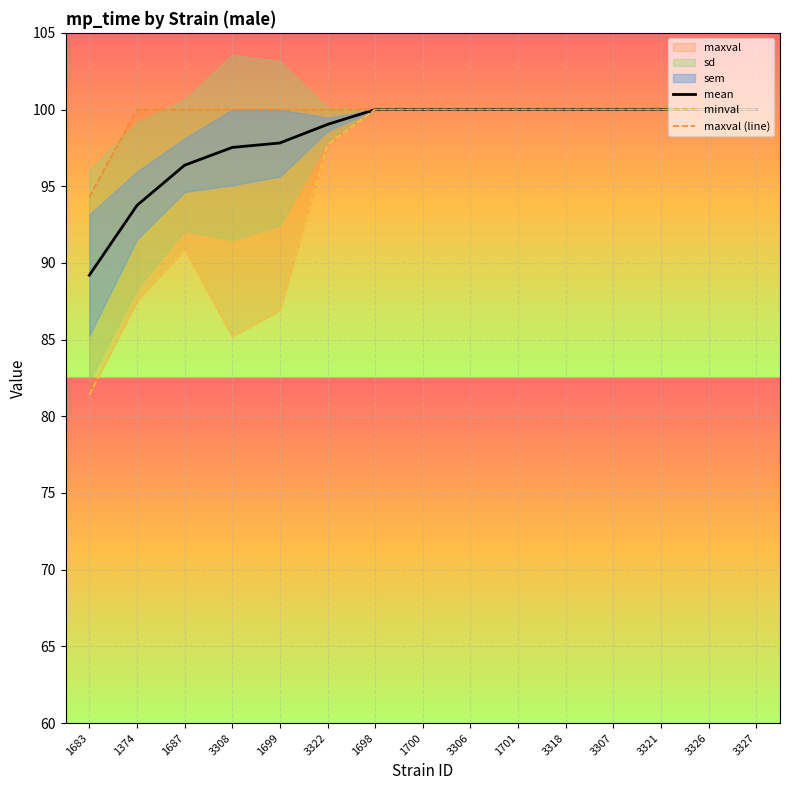

The value of mean at 3327 is 172.0. True or false?

False